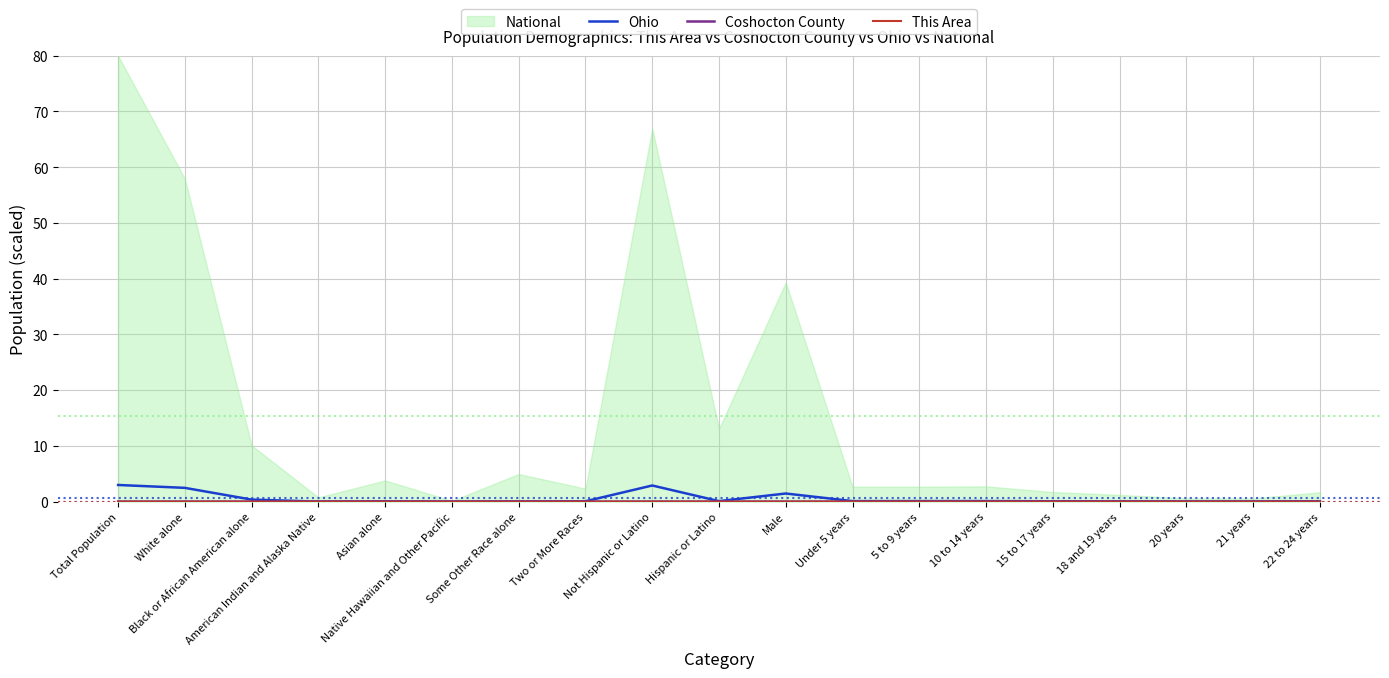

In Ohio, how many points are lower than both neighbors (excluding endpoints)?

5